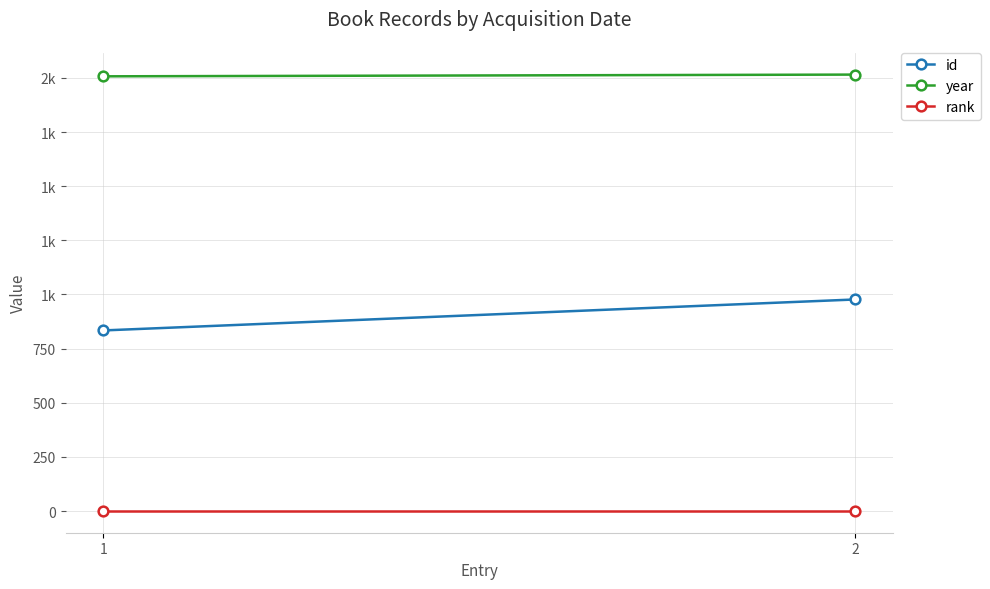

Where is rank nearest to the value 1?

2